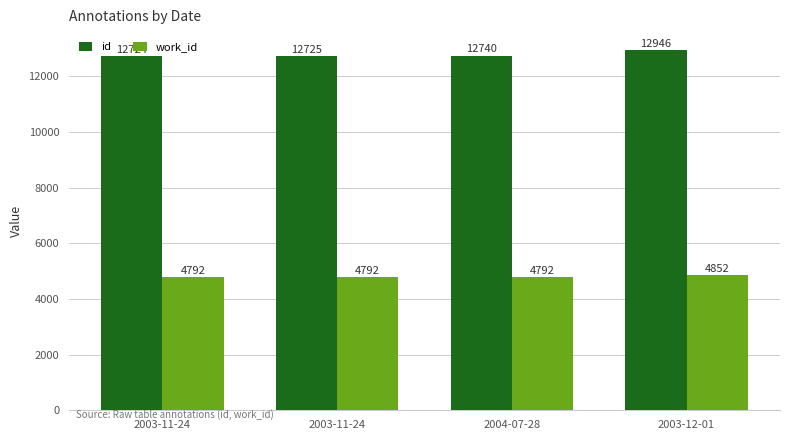

Is it true that id equals 12725 at 2003-11-24?

True